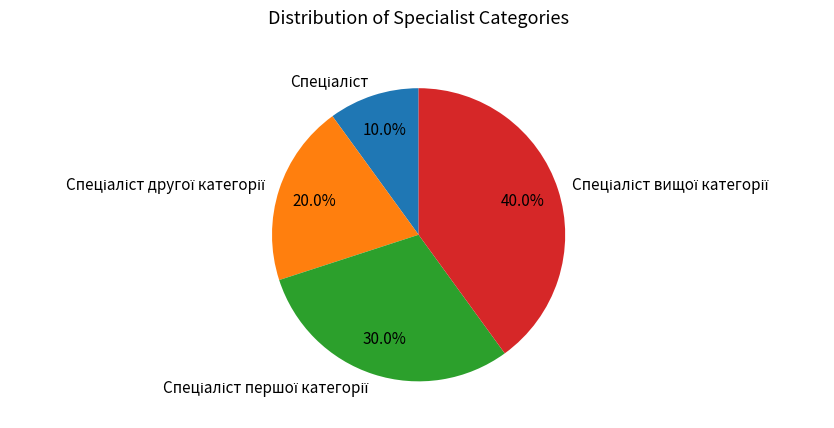

Is there a majority slice in this chart?

No